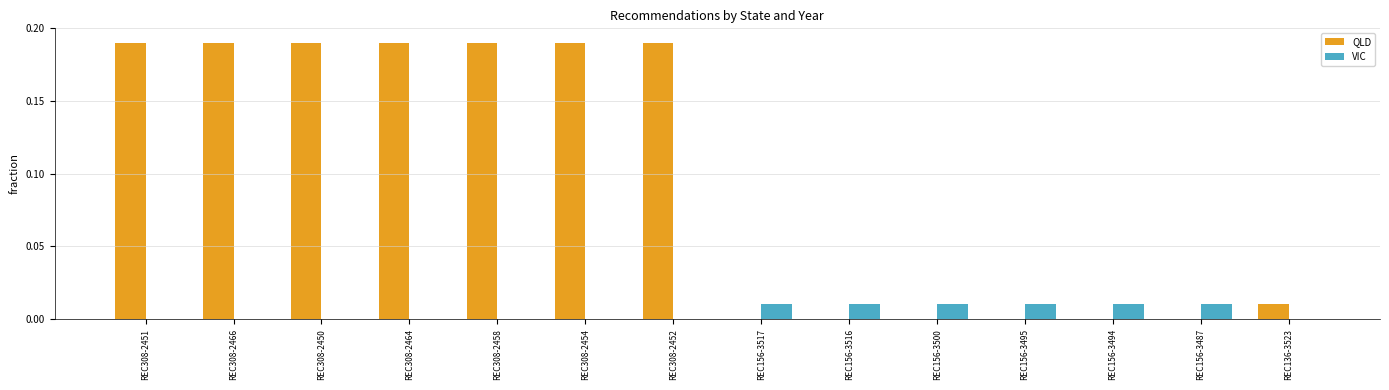

Which series changed the most between REC308-2466 and REC156-3500?

QLD